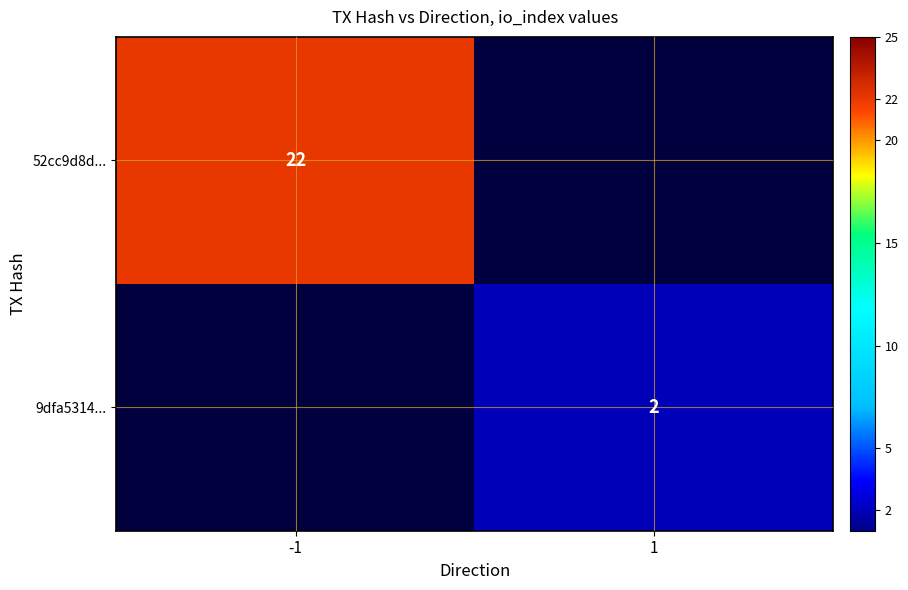

The value of 9dfa5314... at 1 is 3. True or false?

False